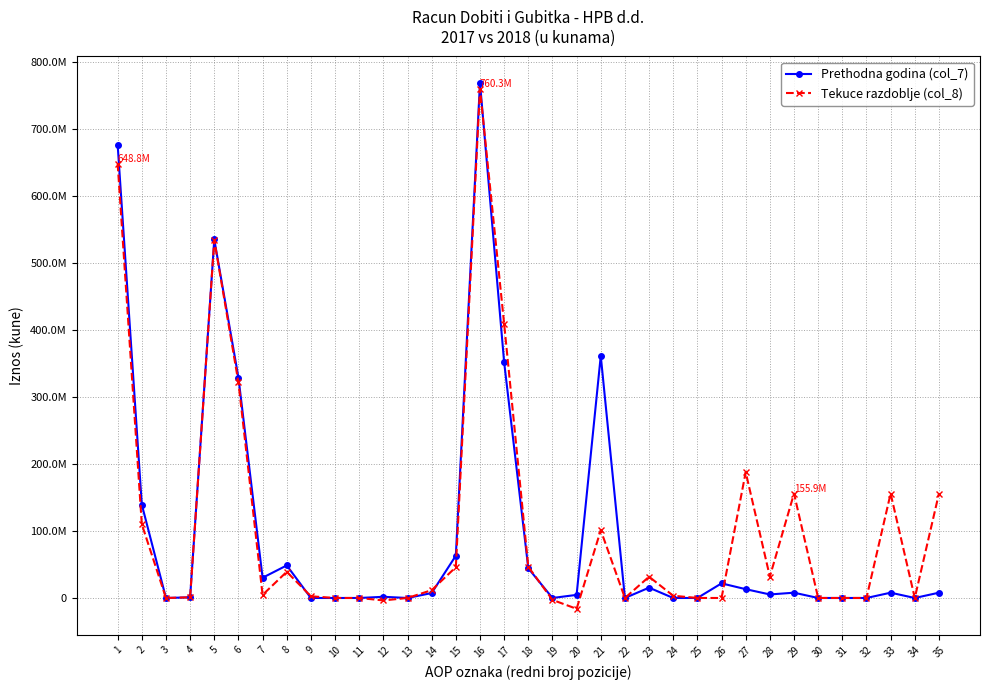

Does the chart display data point markers on the line(s)?

Yes